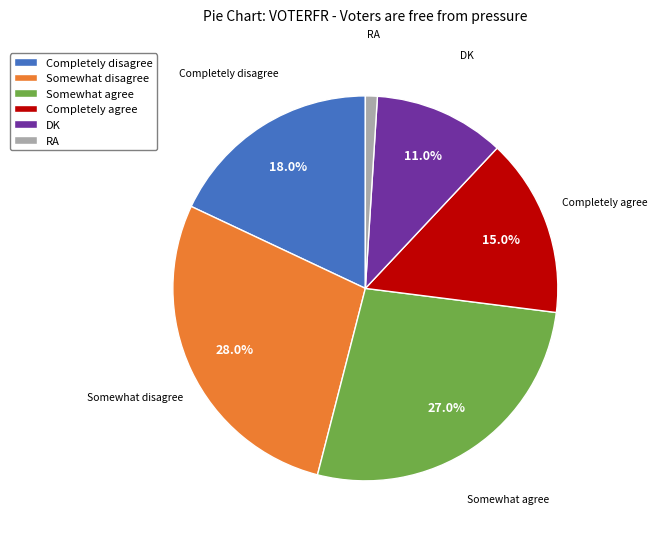

How many segments does this pie chart have?

6